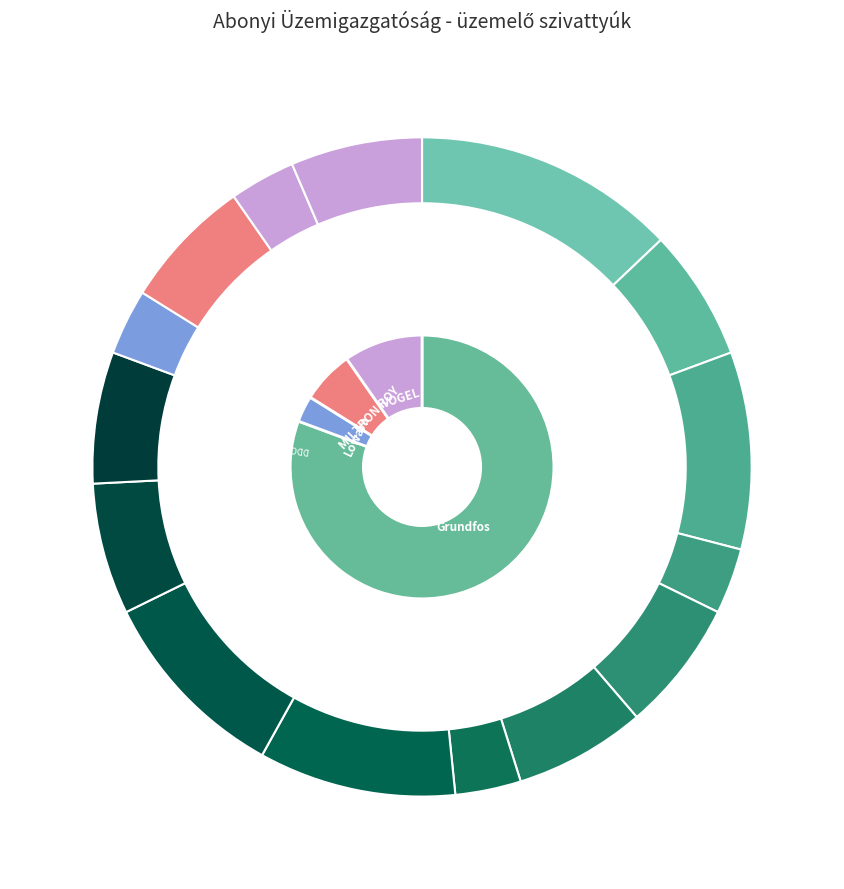

To the nearest percent, what is the combined percentage of Grundfos SP 30-5 and Grundfos M6112MC2-28FF 130 HE?

13%